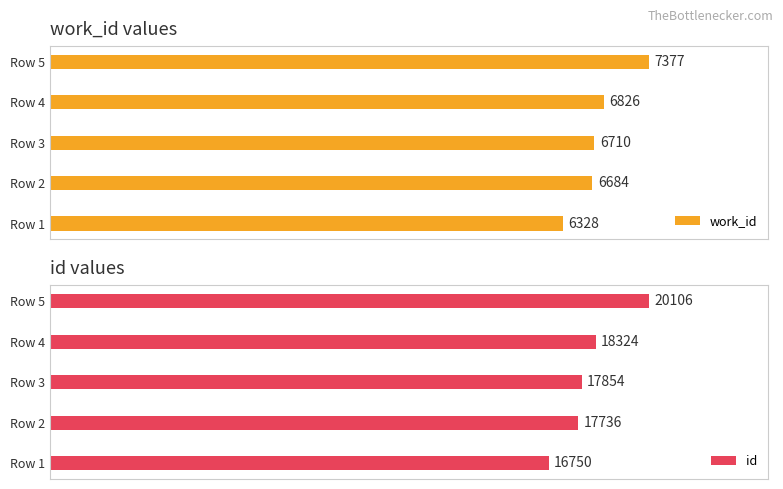

At which label is id closest to 18428?

Row 4